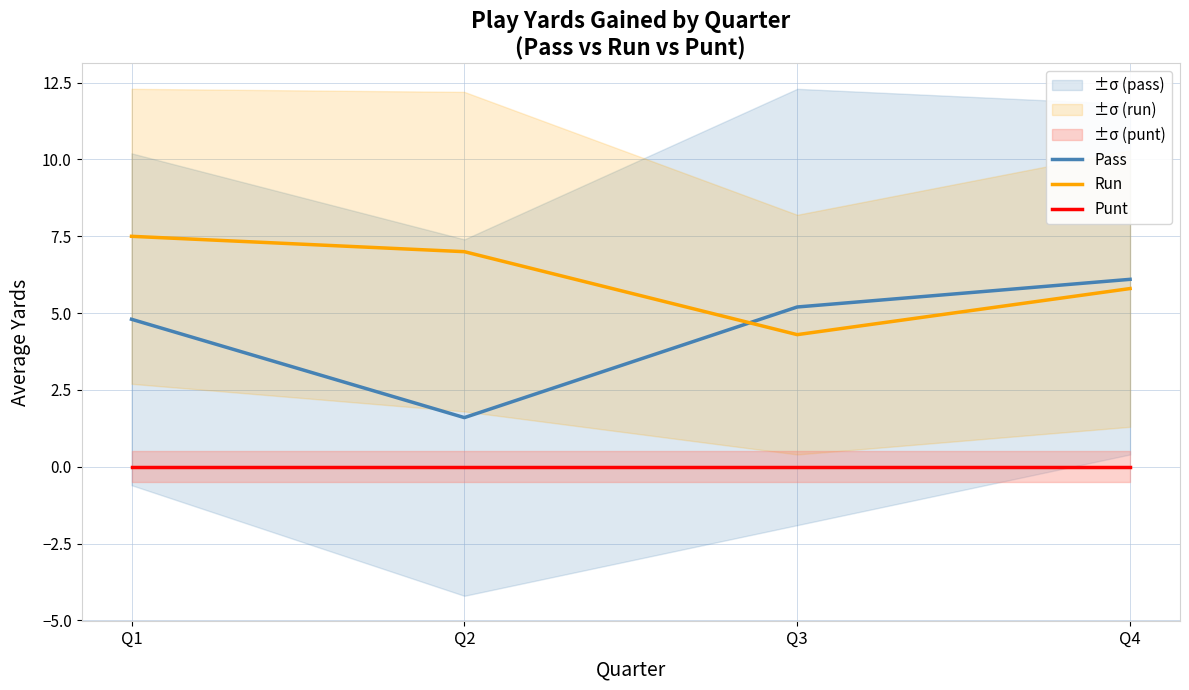

What is the spread (max minus min) of values at Q3?

5.2